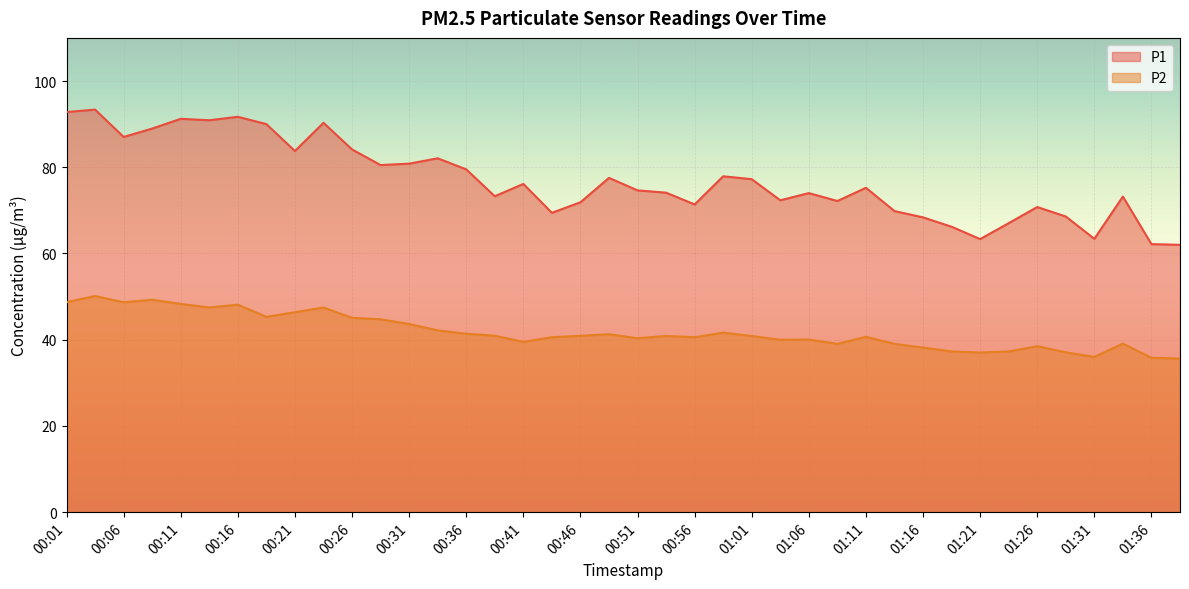

Which series has the largest total across all categories?

P1